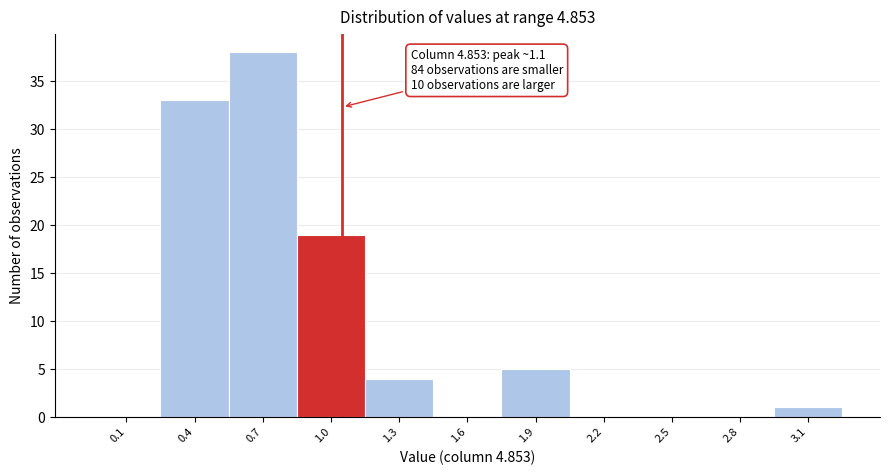

Reading left to right, list all the values displayed in this chart.

0.1=0	0.4=33	0.7=38	1.0=19	1.3=4	1.6=0	1.9=5	2.2=0	2.5=0	2.8=0	3.1=1